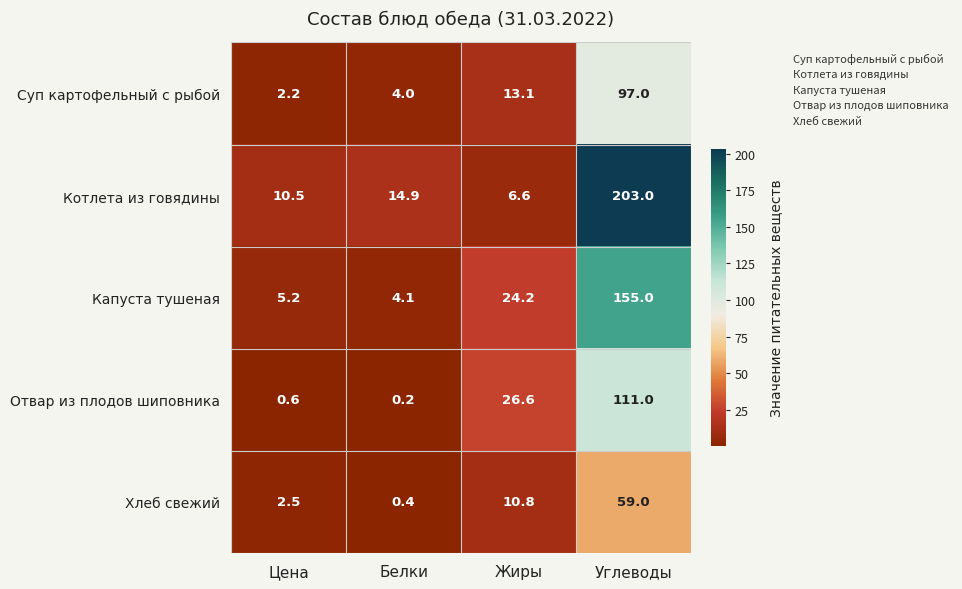

What is the sum of all Капуста тушеная values?

188.5